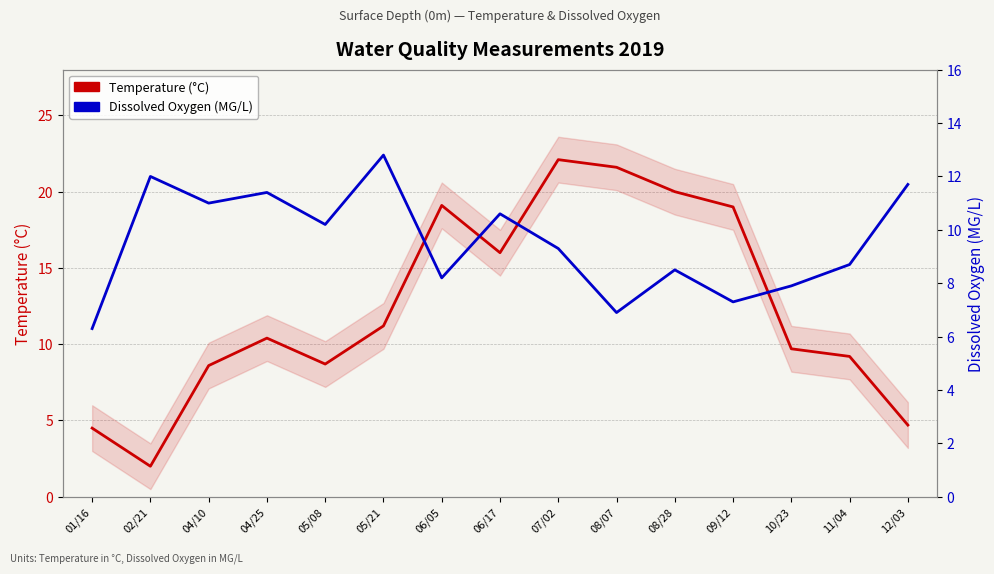

How many lines are shown in the chart?

2